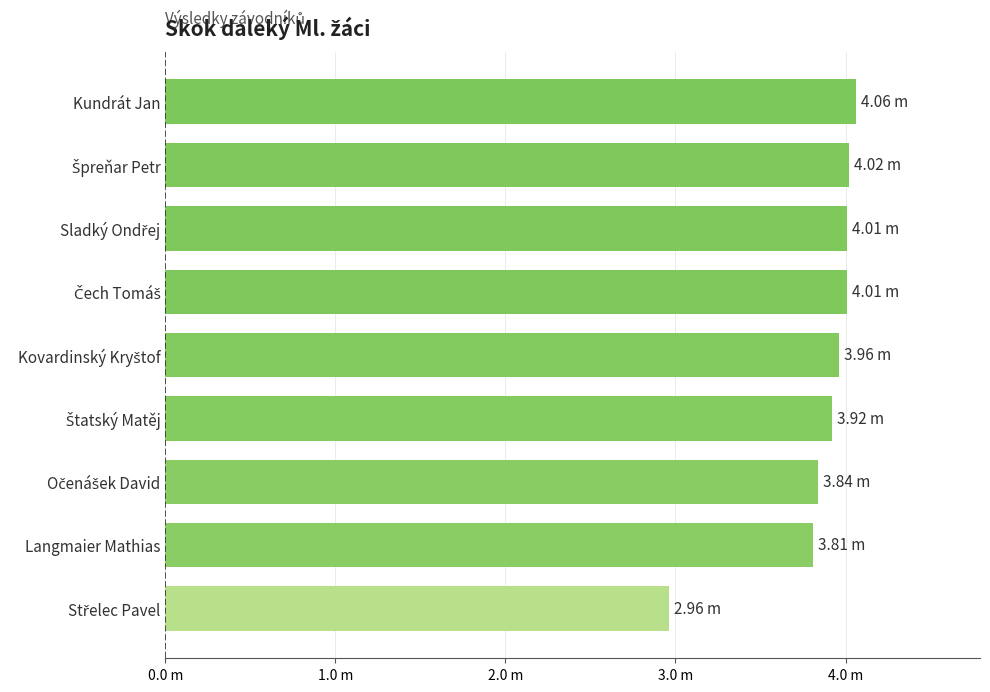

Are the bars grouped side by side (vs. stacked)?

No